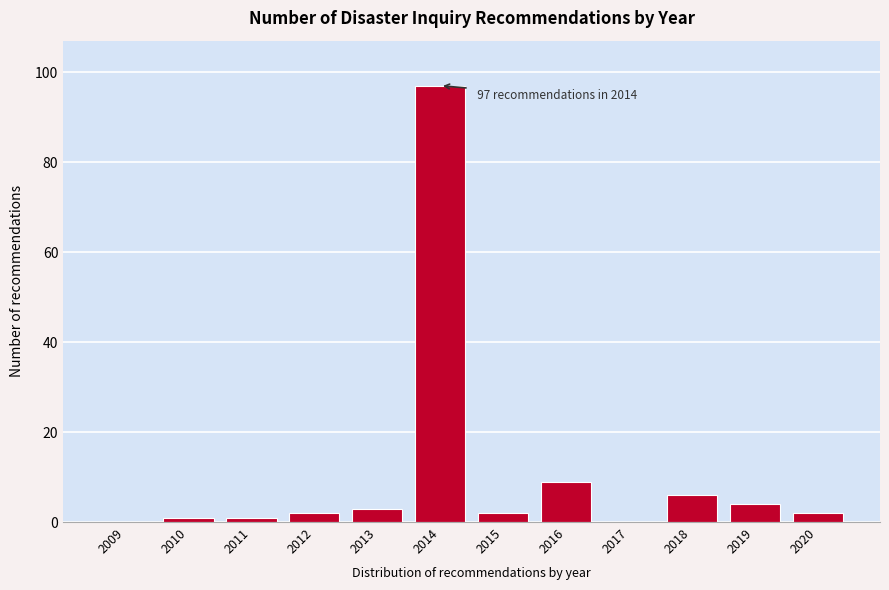

Reading left to right, transcribe all the data shown in this chart.

2009=0	2010=1	2011=1	2012=2	2013=3	2014=97	2015=2	2016=9	2017=0	2018=6	2019=4	2020=2